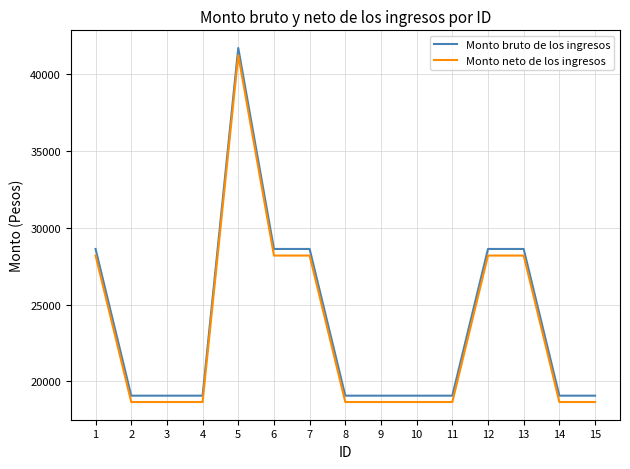

Count the number of data series in this chart.

2